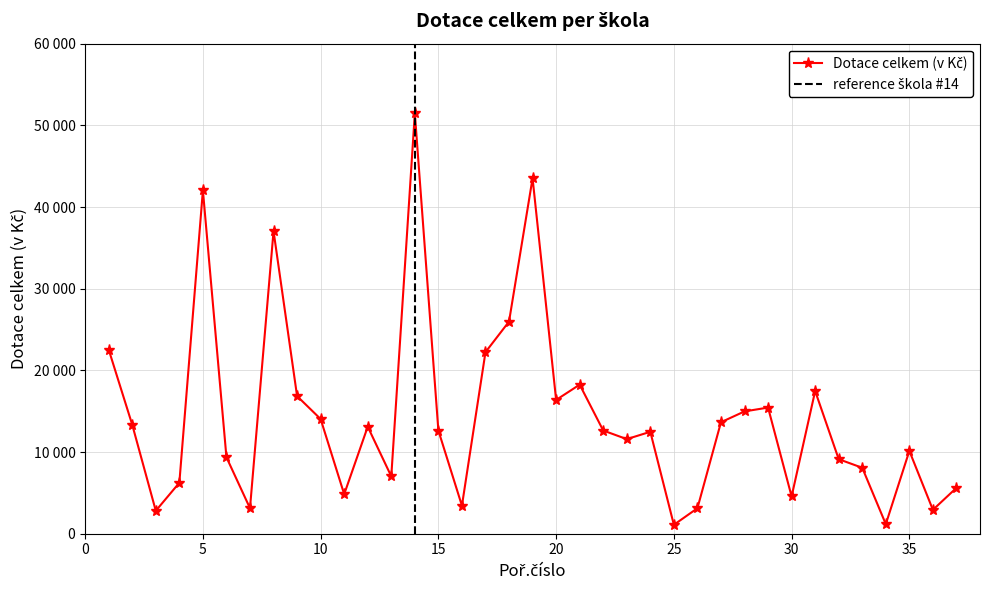

What is the maximum value shown in the chart?

51480